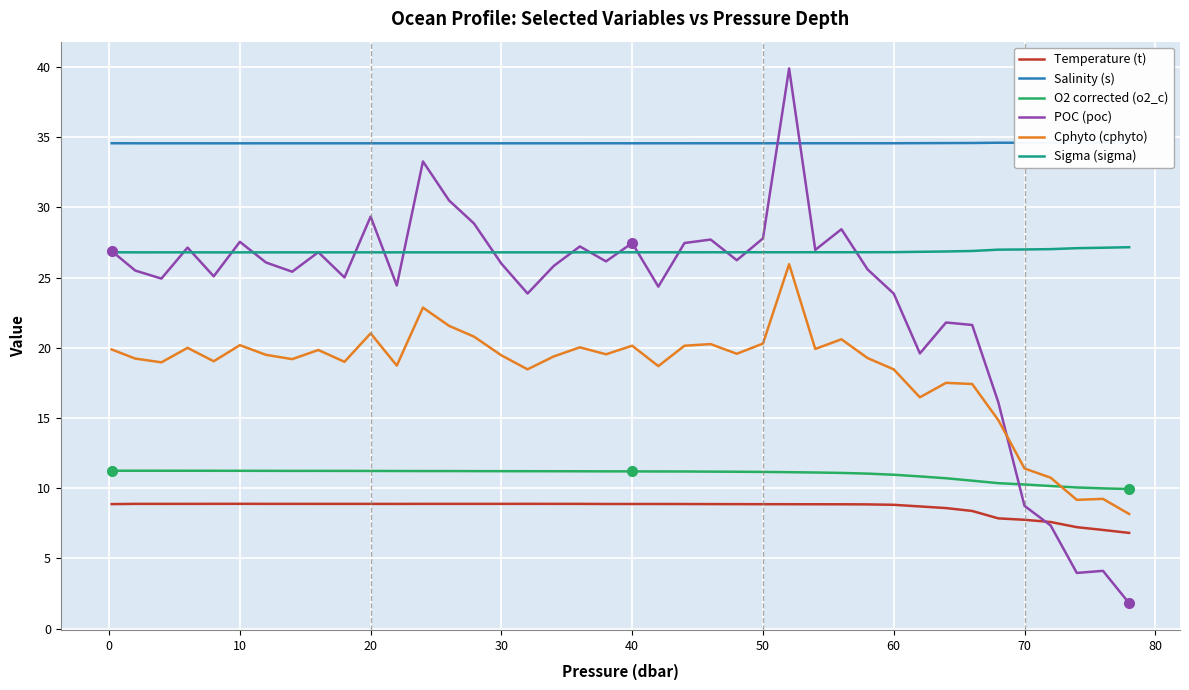

What is the value of the POC (poc) point at the 13th from the left?

33.3